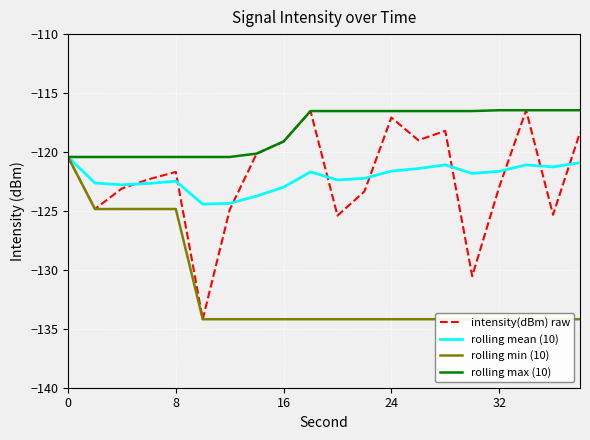

Between 5 and 11, which is larger?

11